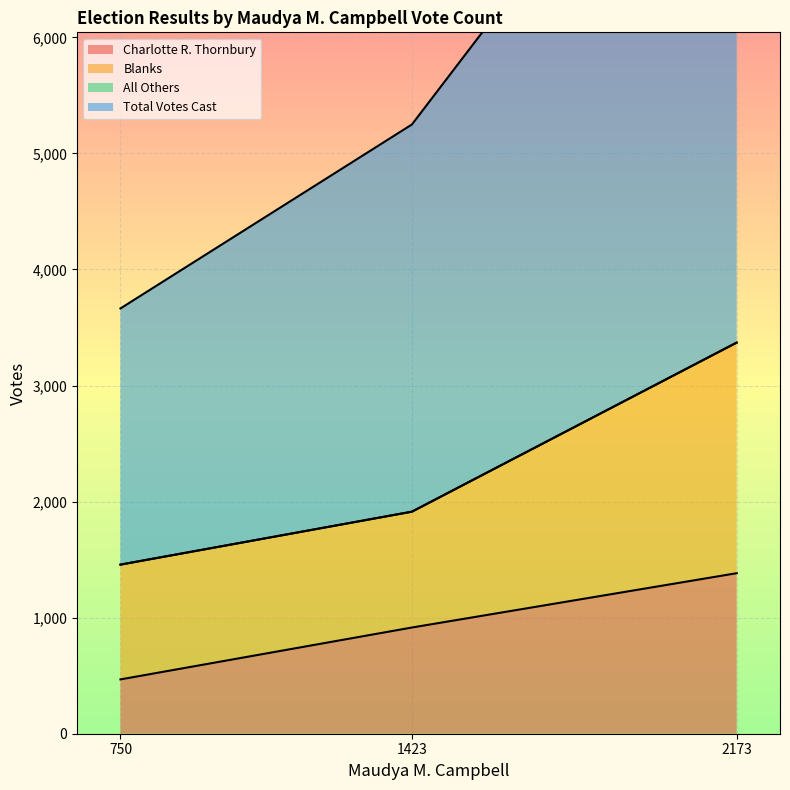

The Charlotte R. Thornbury series shows 440 at 1423. True or false?

False